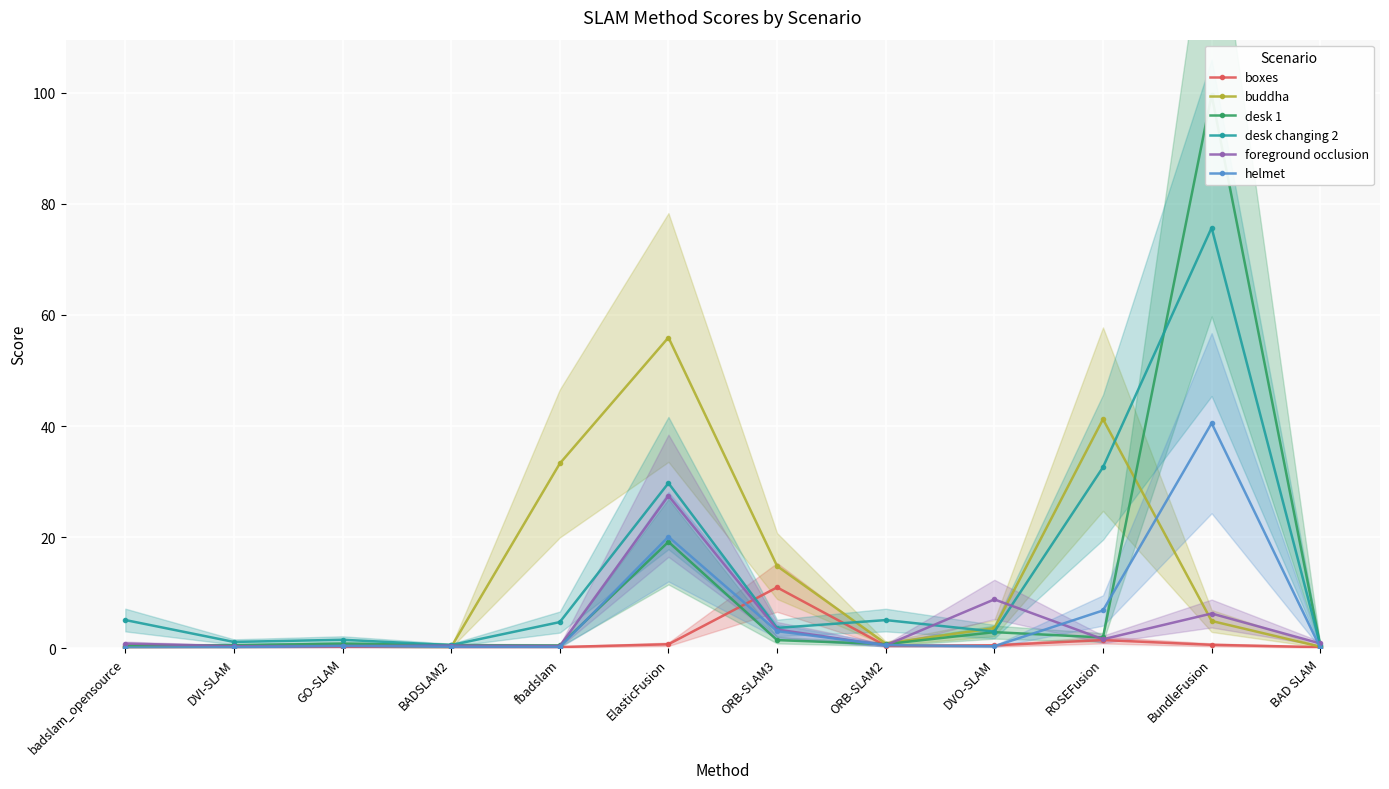

True or false: desk 1 has a value of 3.5 at ROSEFusion.

False